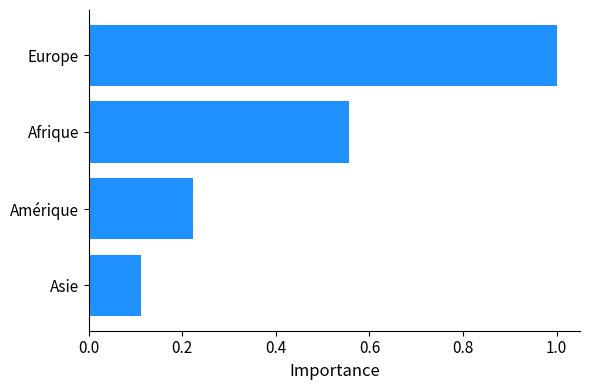

How many bars are there in total?

4